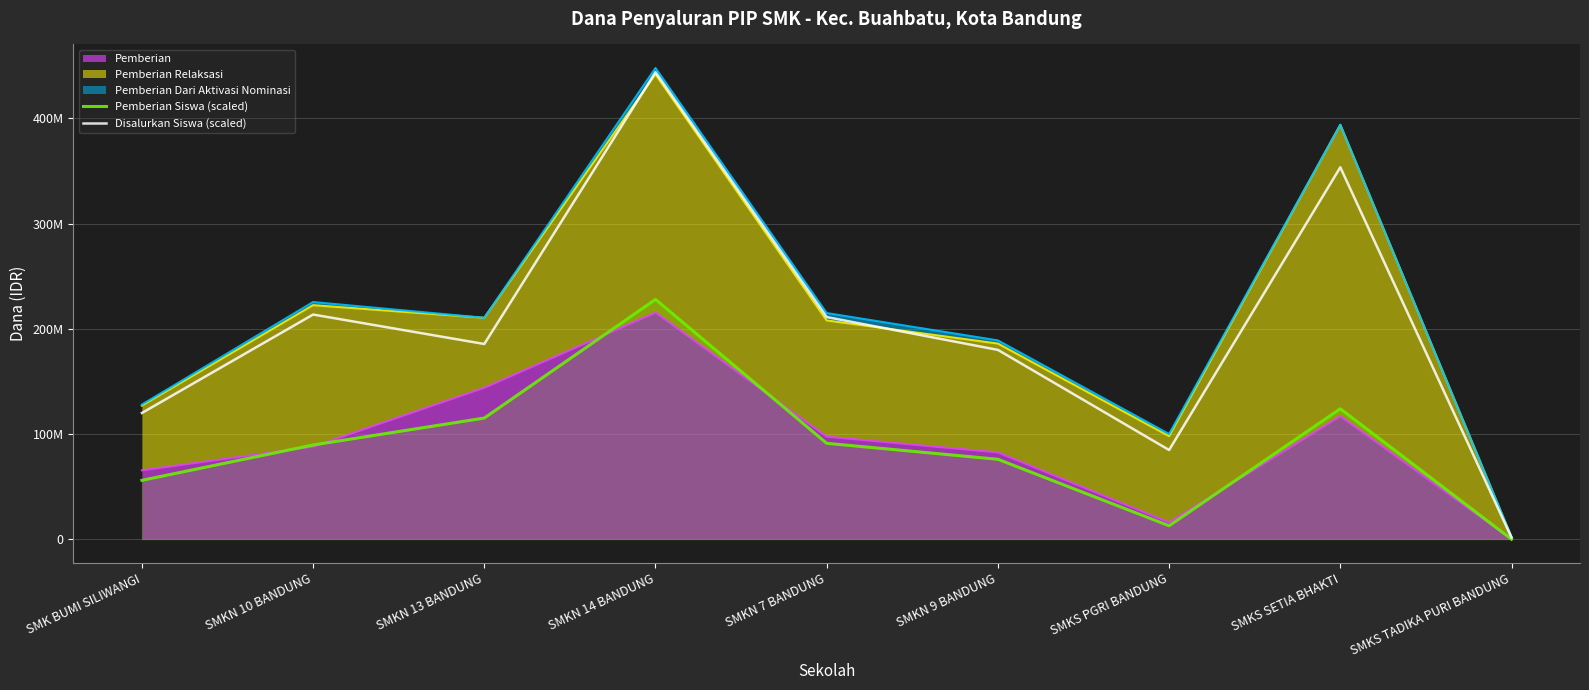

How many data points in Disalurkan Siswa (scaled) are above 185600000?

4